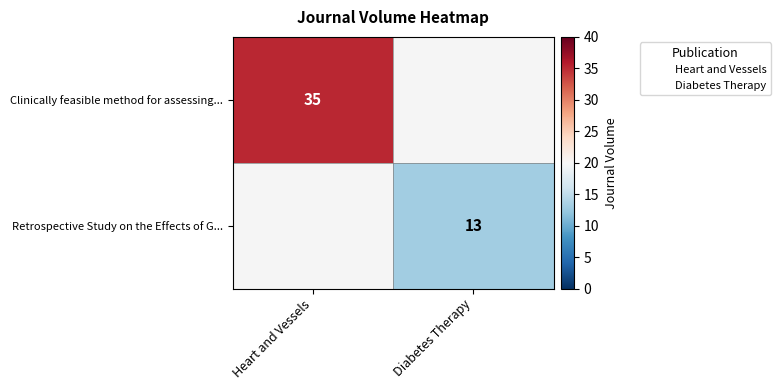

Which label corresponds to the smallest value in the chart?

Diabetes Therapy